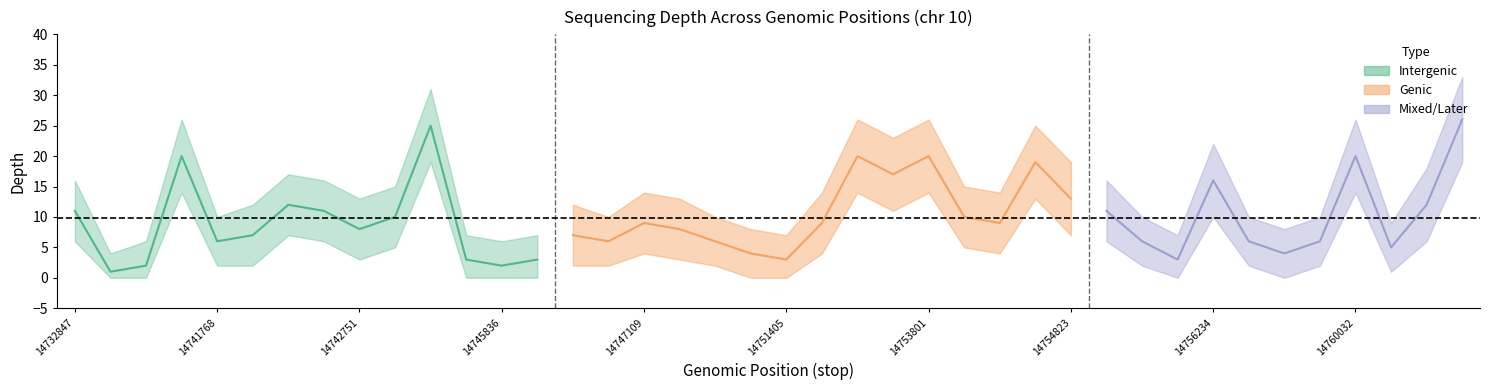

Does the chart display data point markers on the line(s)?

No